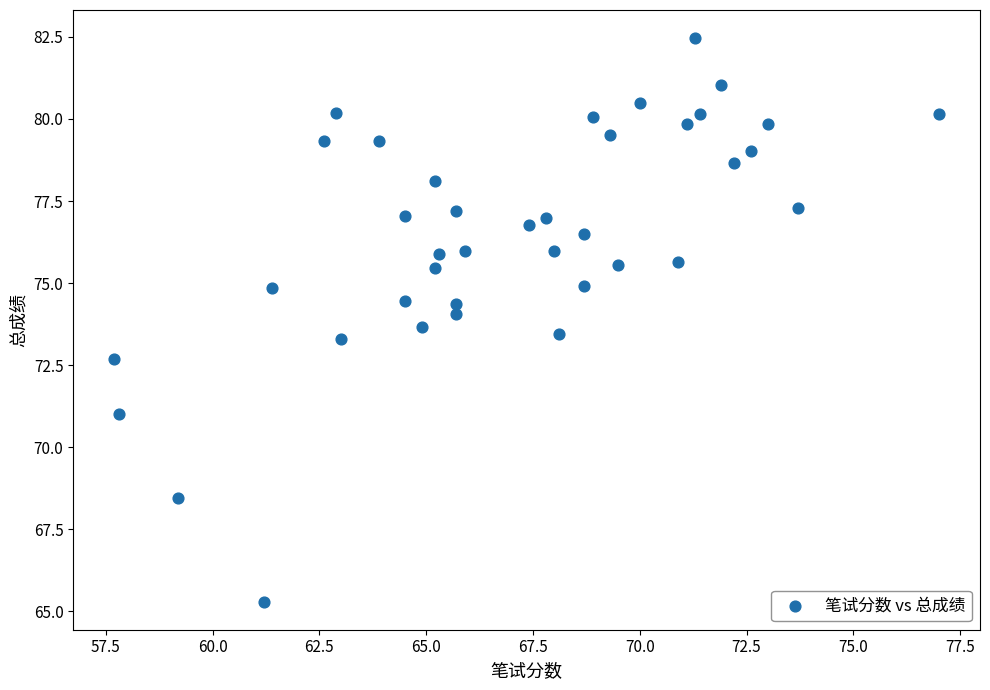

What is the range of X values (max minus min)?

19.3